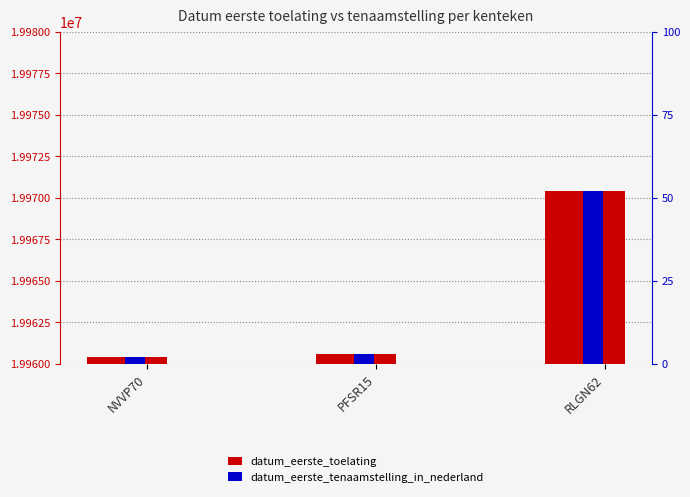

What is the label of the 2nd bar from the left?

PFSR15